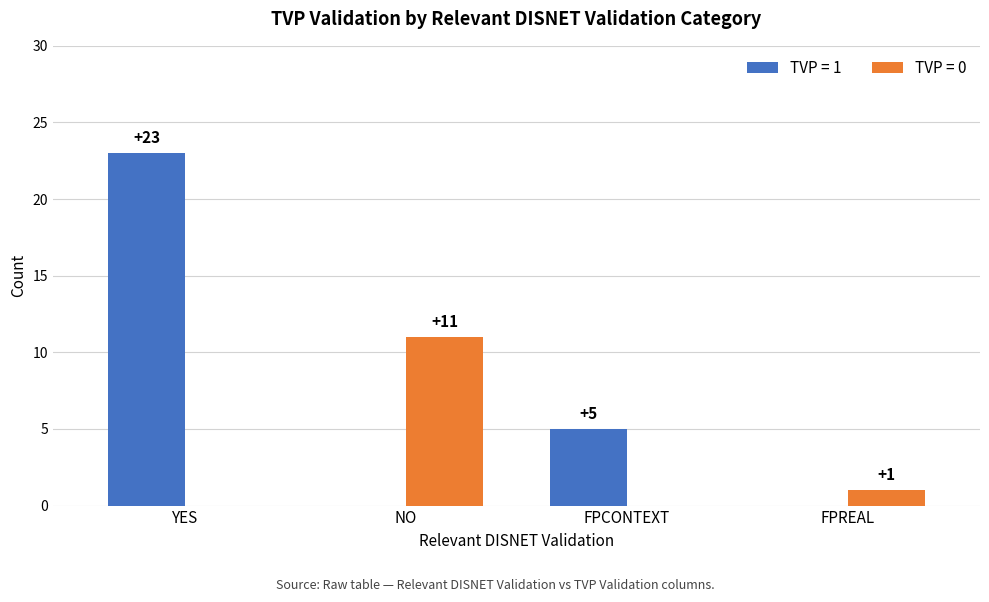

Which series changed the most between YES and FPREAL?

TVP = 1